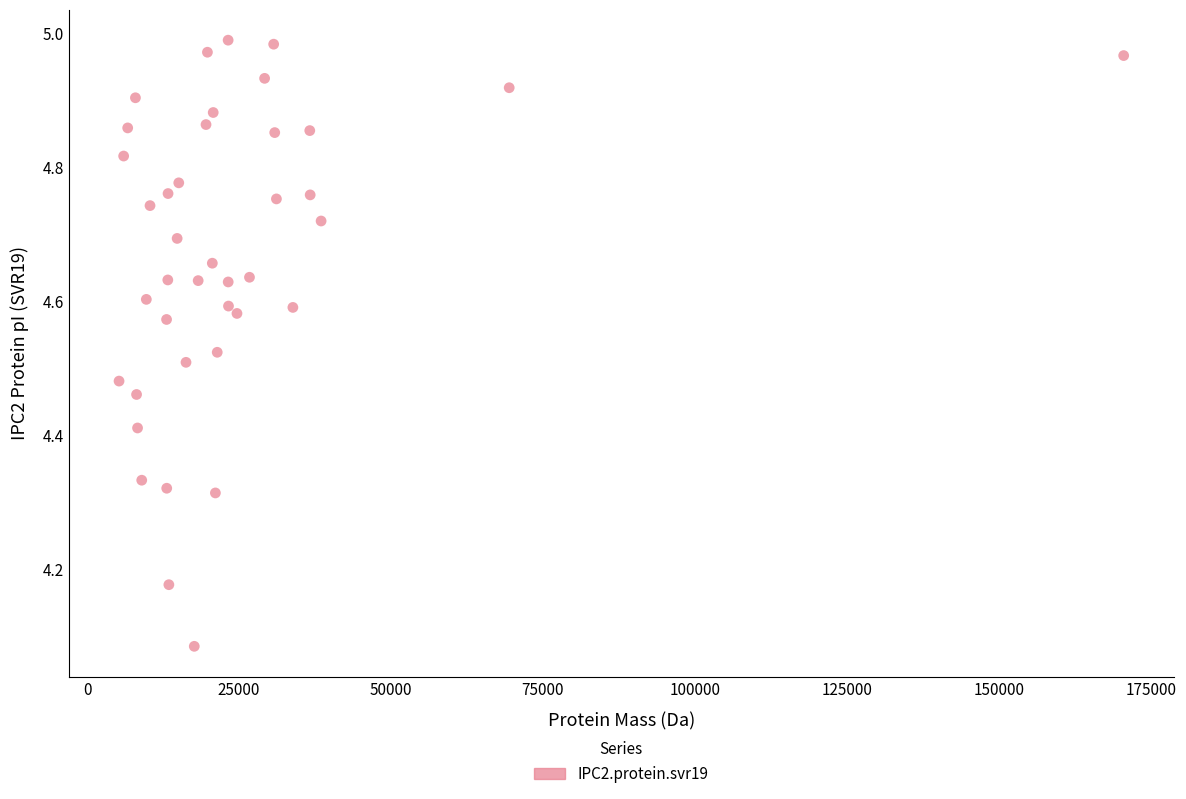

What is the range of X values (max minus min)?

165267.9